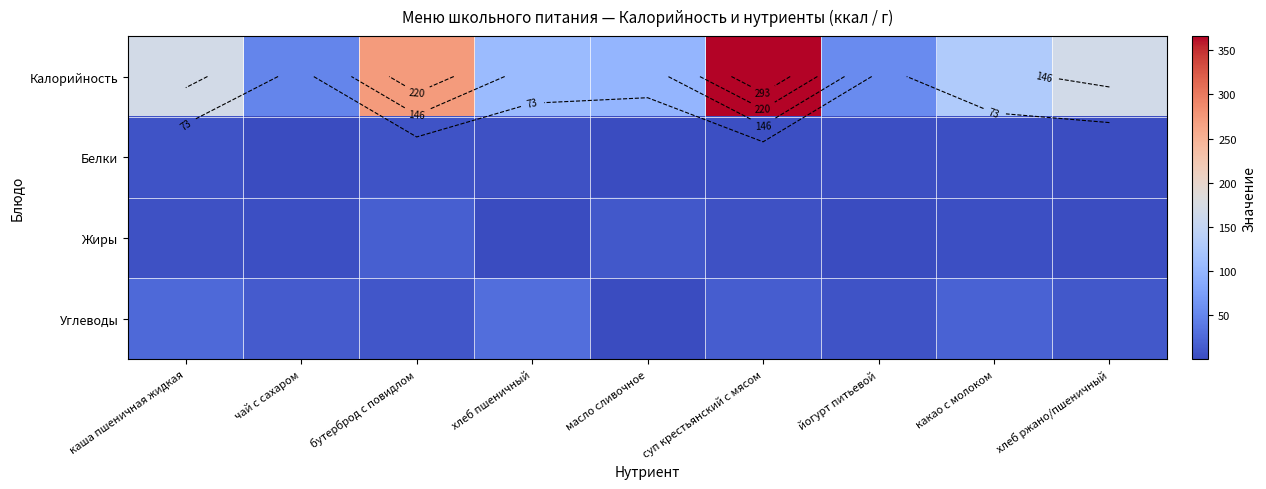

At how many categories does at least one series exceed 316?

1